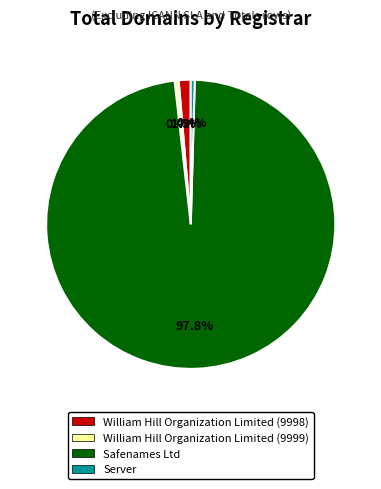

True or false: Safenames Ltd accounts for 98% of the total.

True